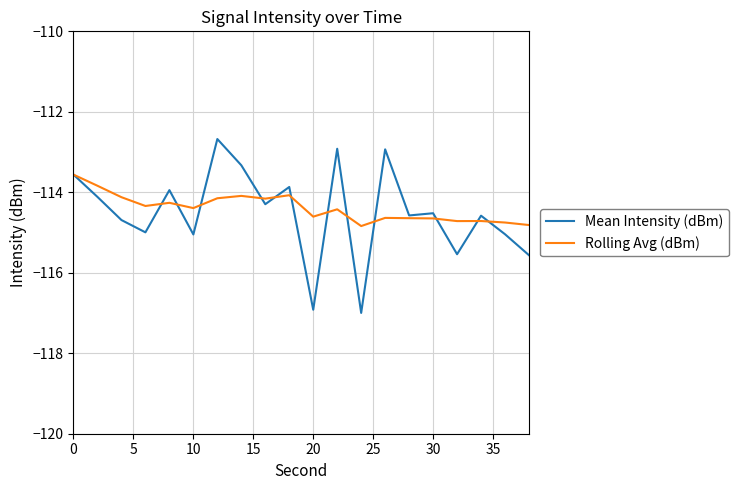

Which series has the largest range (max minus min)?

Mean Intensity (dBm)